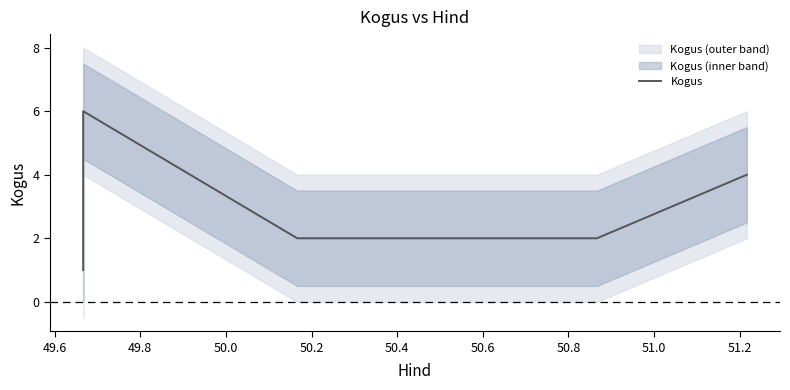

How many interior local peaks (higher than both neighbors) does the data have?

1